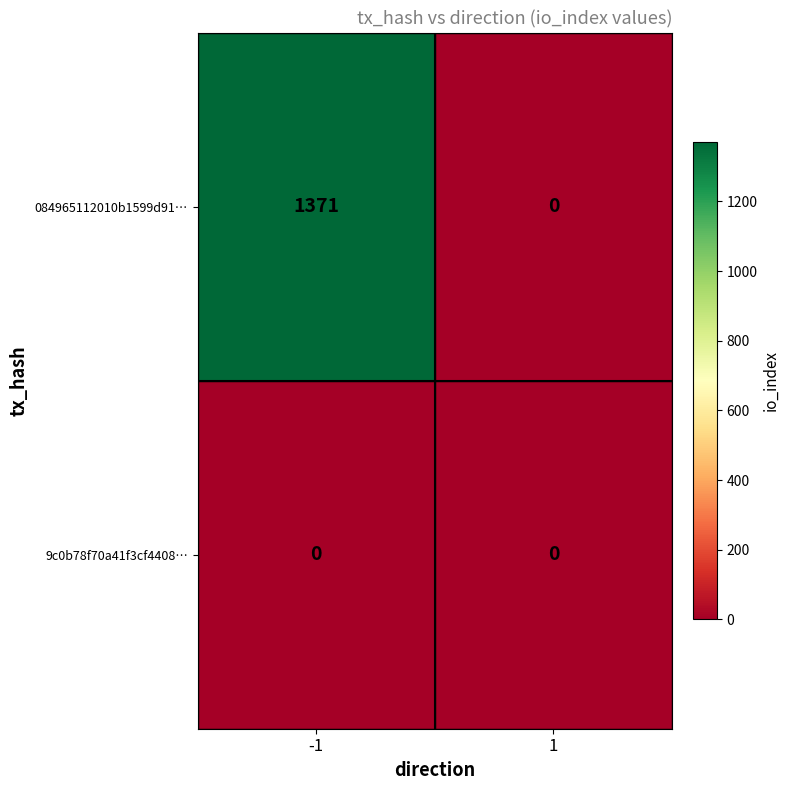

What is the greatest value displayed?

1371